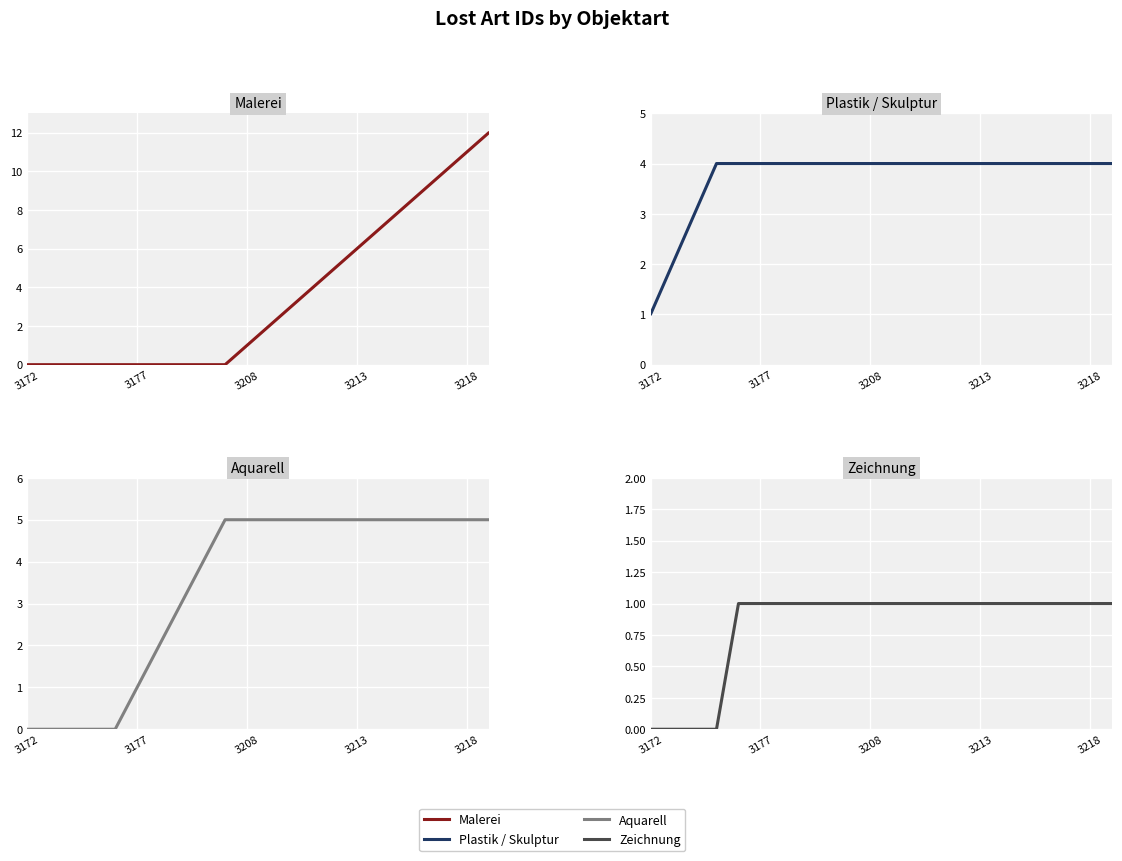

What is the approximate value of Malerei at 13, to the nearest 5?

5